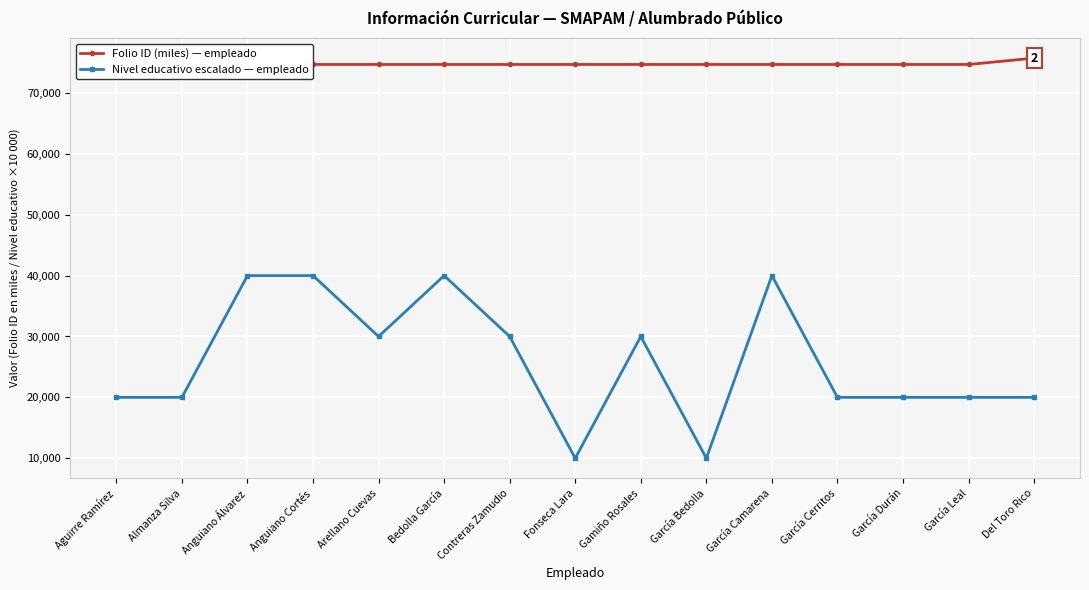

Reading left to right, list all the values displayed in this chart.

Folio ID (miles) — empleado: Aguirre Ramírez=74676.2	Almanza Silva=74676.2	Anguiano Álvarez=74676.2	Anguiano Cortés=74676.2	Arellano Cuevas=74676.2	Bedolla García=74676.2	Contreras Zamudio=74676.2	Fonseca Lara=74676.2	Gamiño Rosales=74676.2	García Bedolla=74676.2	García Camarena=74676.2	García Cerritos=74676.2	García Durán=74676.2	García Leal=74676.2	Del Toro Rico=75720.9
Nivel educativo escalado — empleado: Aguirre Ramírez=20000.0	Almanza Silva=20000.0	Anguiano Álvarez=40000.0	Anguiano Cortés=40000.0	Arellano Cuevas=30000.0	Bedolla García=40000.0	Contreras Zamudio=30000.0	Fonseca Lara=10000.0	Gamiño Rosales=30000.0	García Bedolla=10000.0	García Camarena=40000.0	García Cerritos=20000.0	García Durán=20000.0	García Leal=20000.0	Del Toro Rico=20000.0